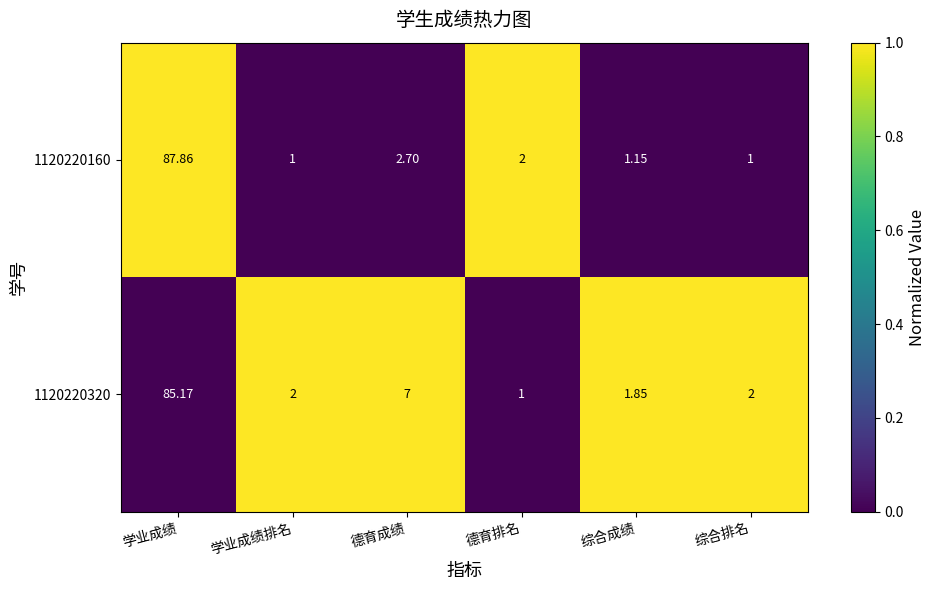

Which label corresponds to the largest value in the chart?

学业成绩